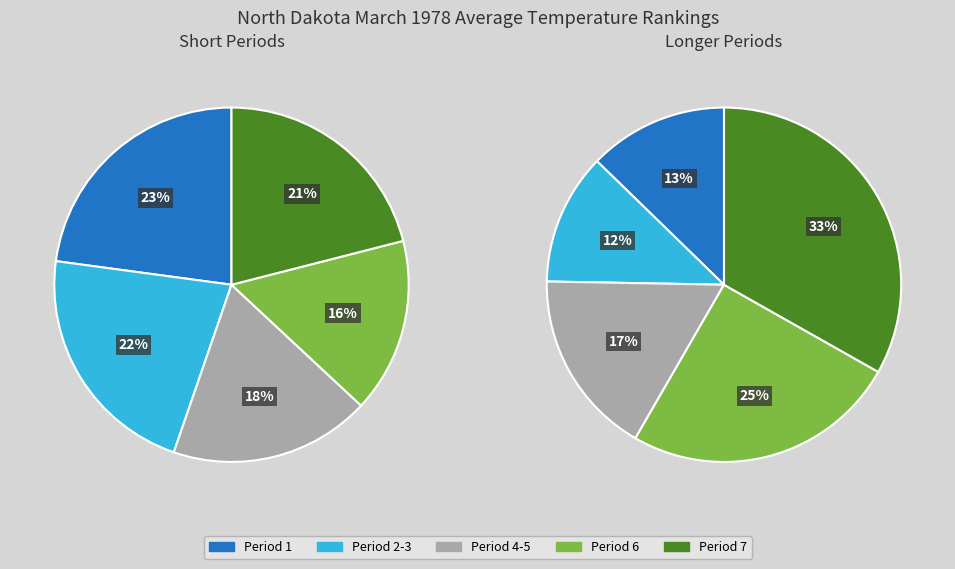

Which slice is the largest?

Period 1